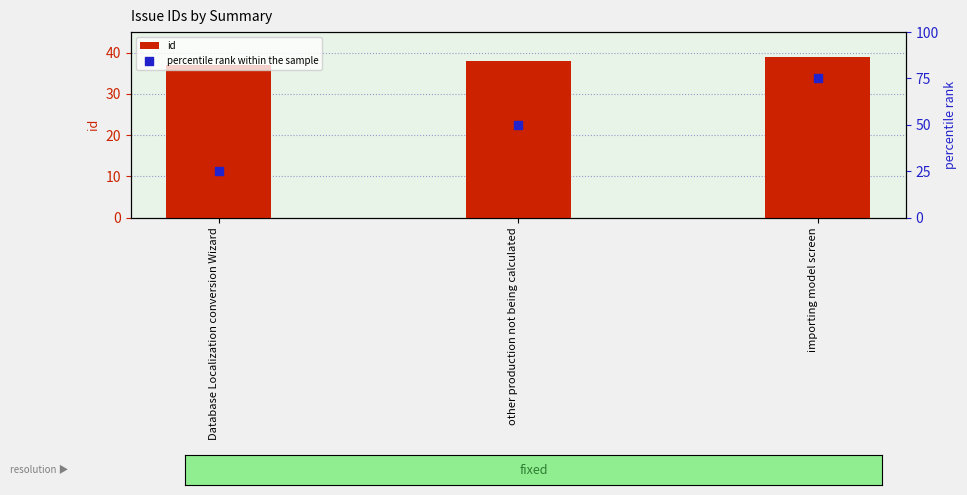

What is the total value across all series at Database Localization conversion Wizard?

62